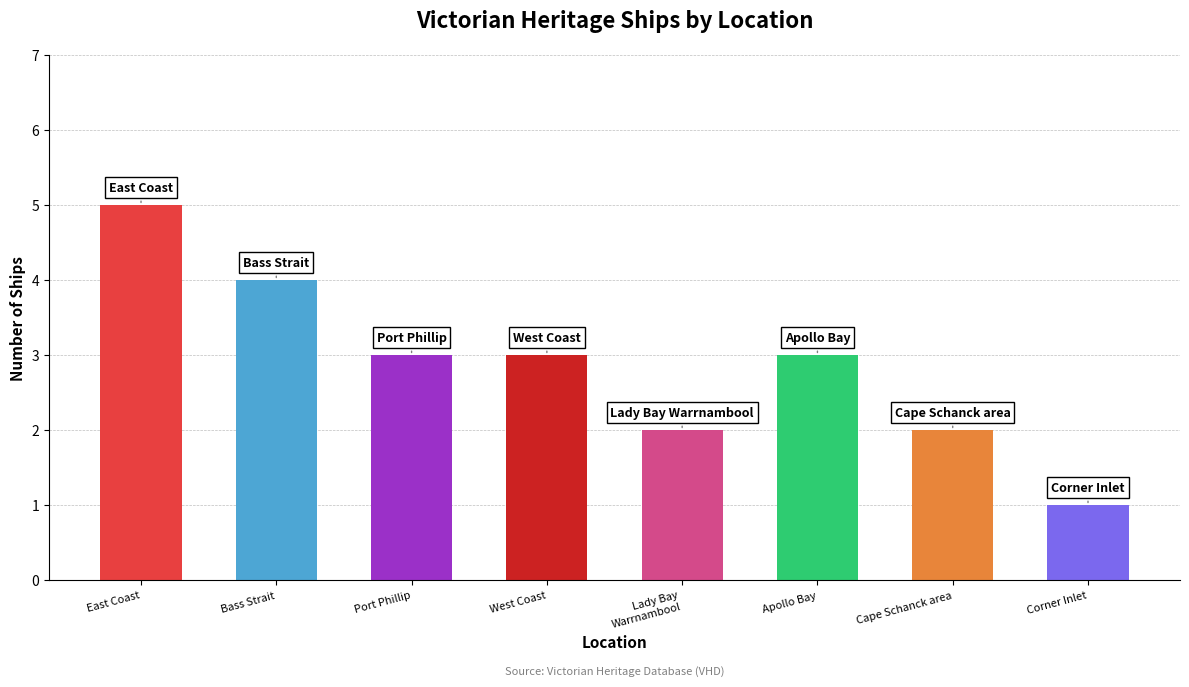

Is it true that the value at Lady Bay
Warrnambool is 2?

True